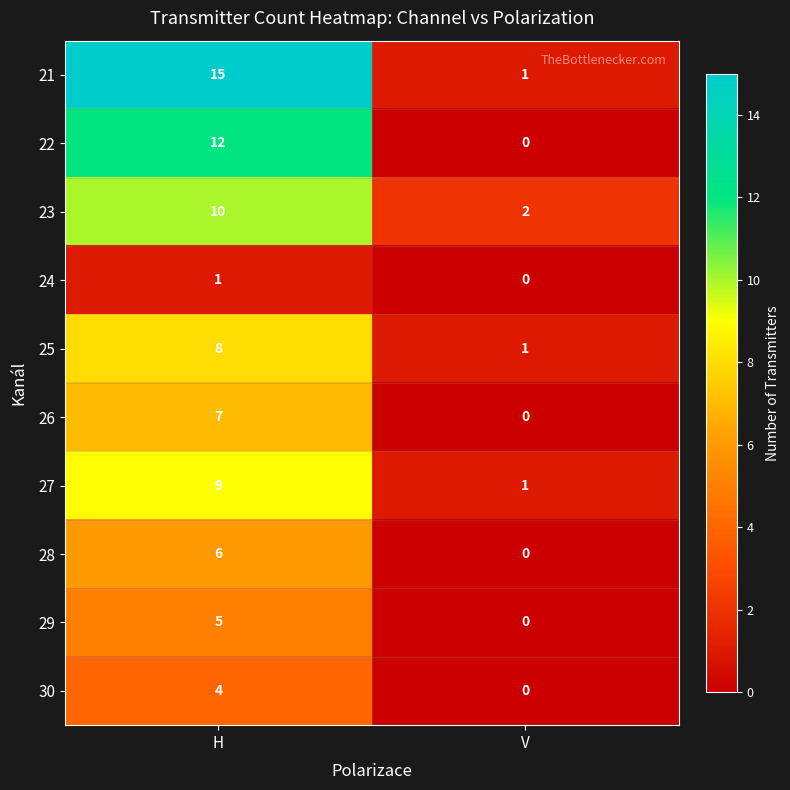

Which series has the widest spread of values?

21